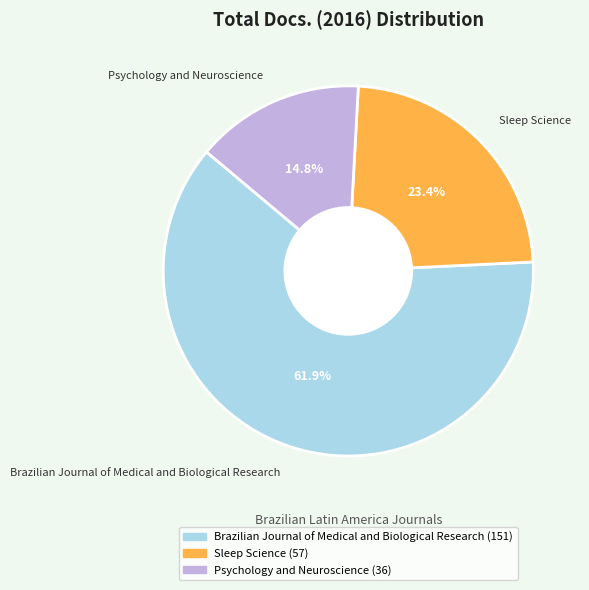

True or false: Sleep Science accounts for 23% of the total.

True